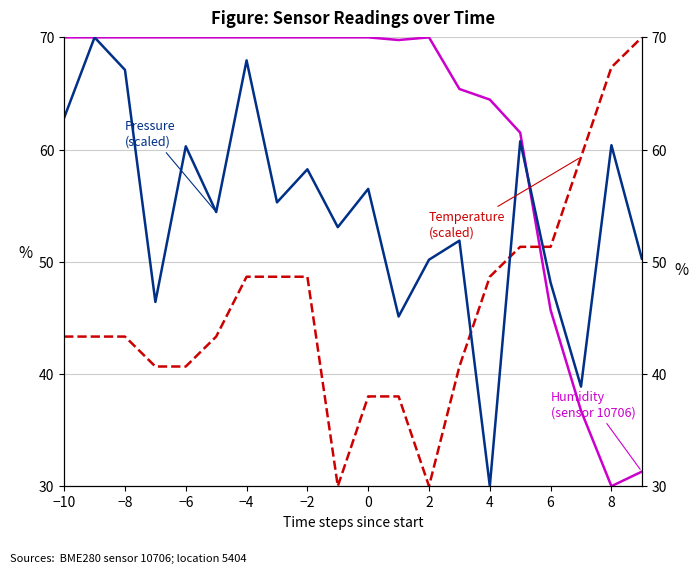

The Pressure (scaled) series shows 79.0 at 6. True or false?

False